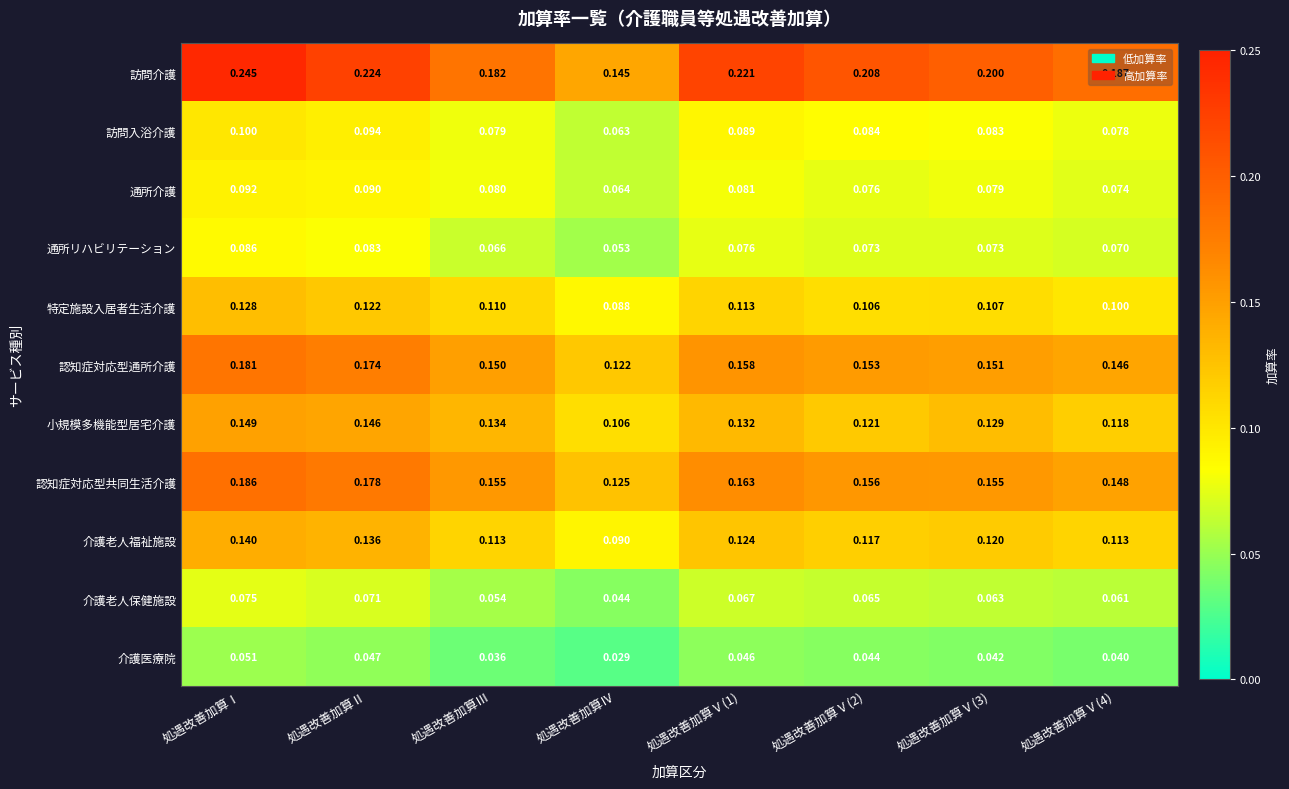

At which label does 訪問入浴介護 reach its peak?

処遇改善加算Ⅰ